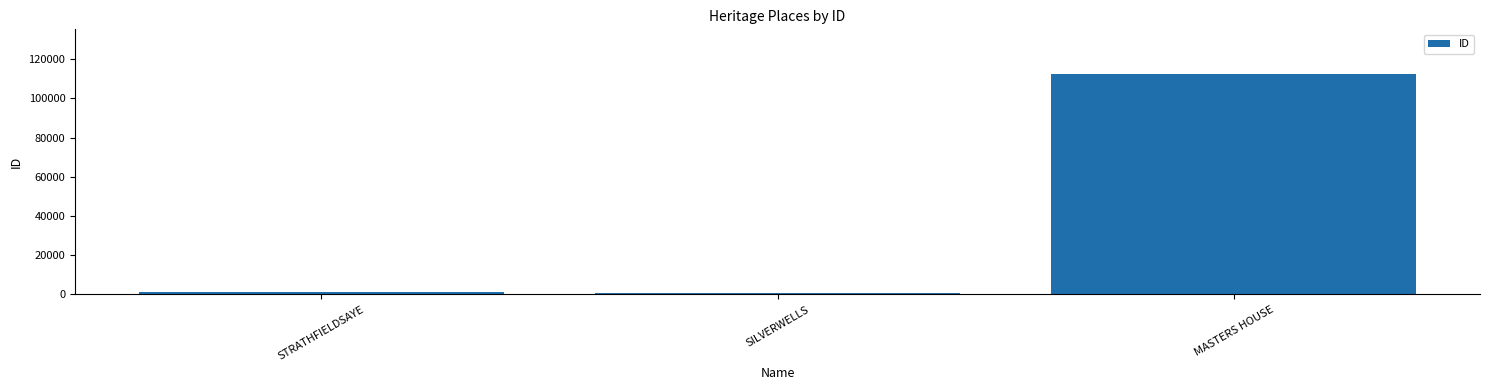

What value does the data have at STRATHFIELDSAYE?

1128